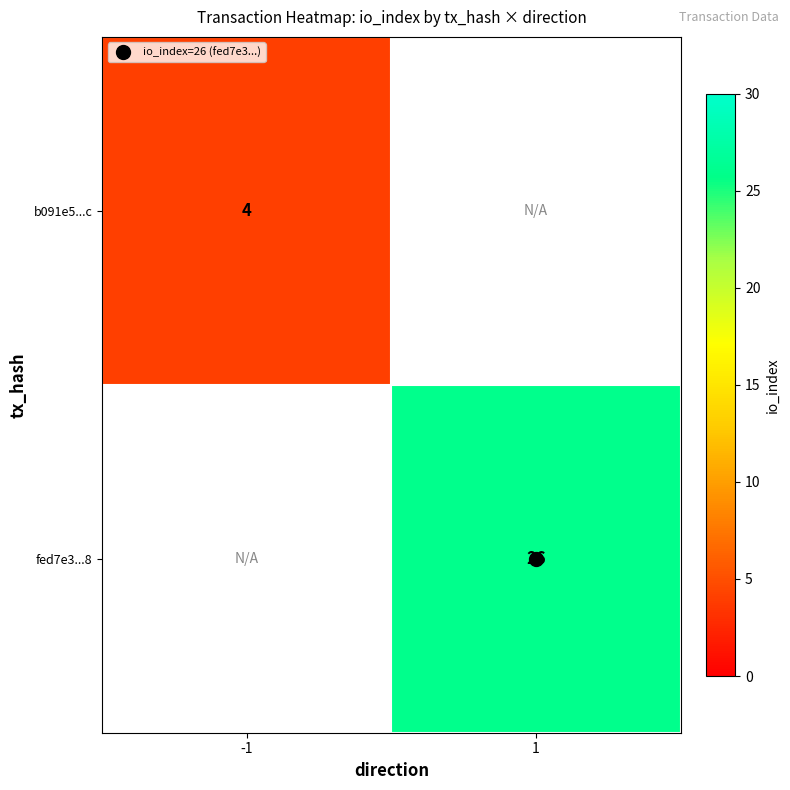

Rank the series by their maximum value, from lowest to highest.

b091e5...c, fed7e3...8